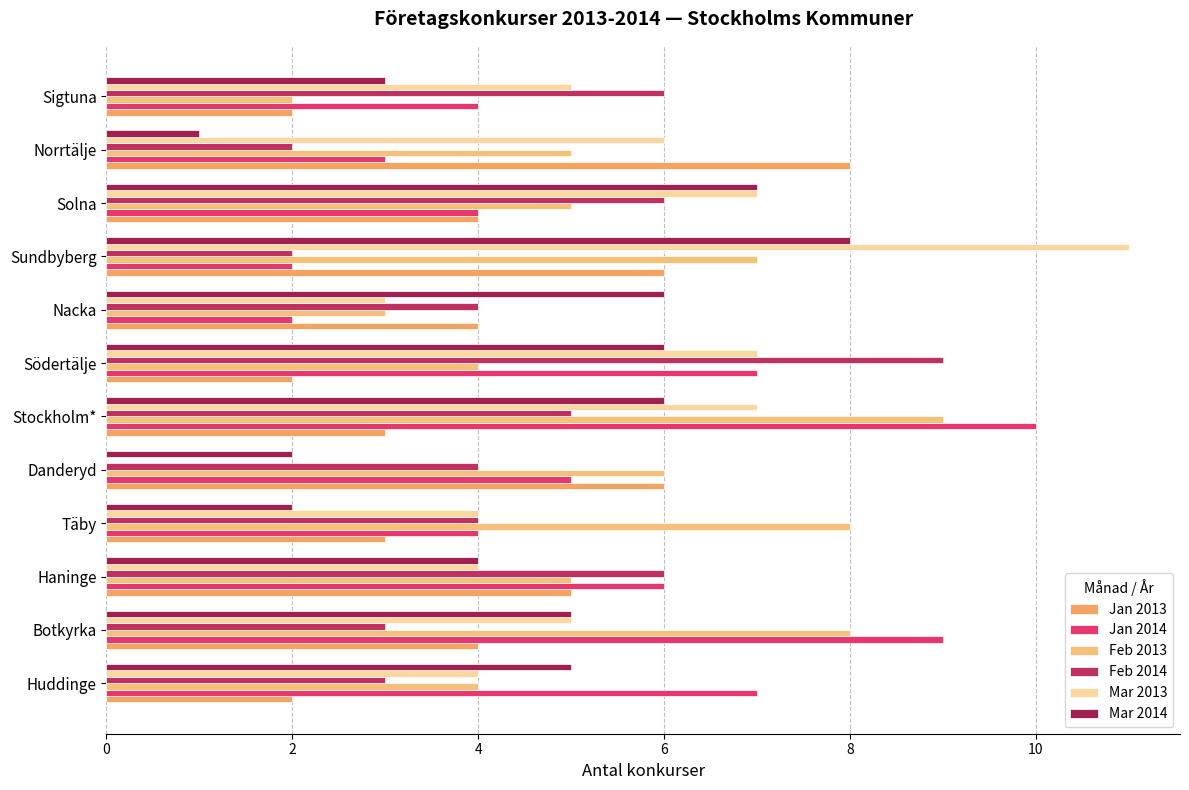

Reading right to left, extract all data points from this chart.

Jan 2013: 2	8	4	6	4	2	3	6	3	5	4	2
Jan 2014: 4	3	4	2	2	7	10	5	4	6	9	7
Feb 2013: 2	5	5	7	3	4	9	6	8	5	8	4
Feb 2014: 6	2	6	2	4	9	5	4	4	6	3	3
Mar 2013: 5	6	7	11	3	7	7	0	4	4	5	4
Mar 2014: 3	1	7	8	6	6	6	2	2	4	5	5